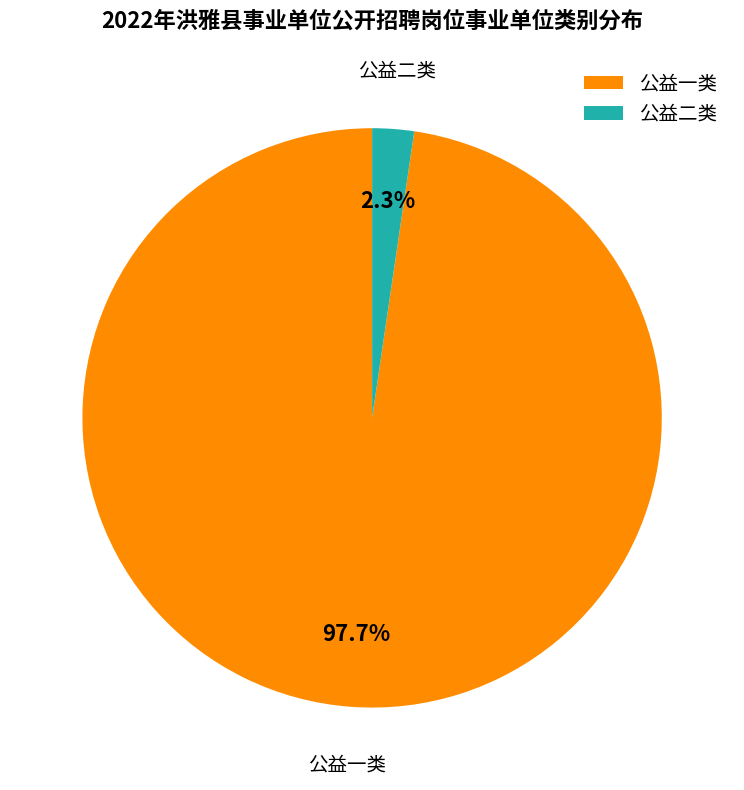

What is the total percentage of 公益一类 and 公益二类?

100.0%